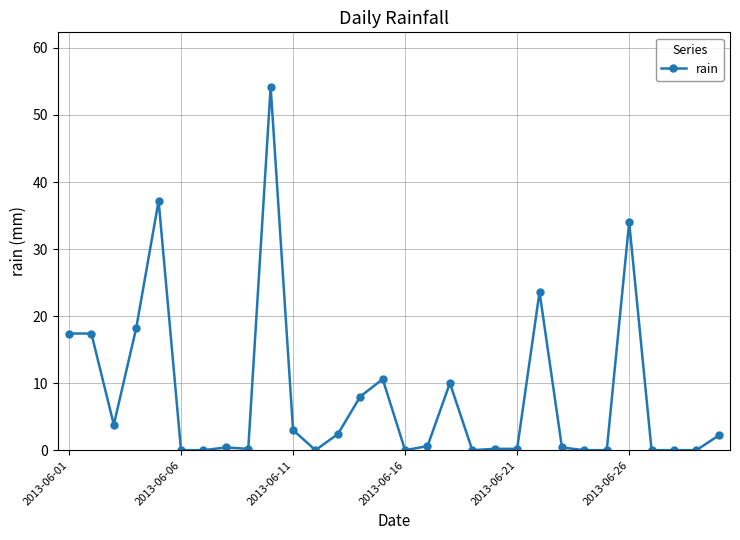

What is the value of the 11th point from the left?

3.0